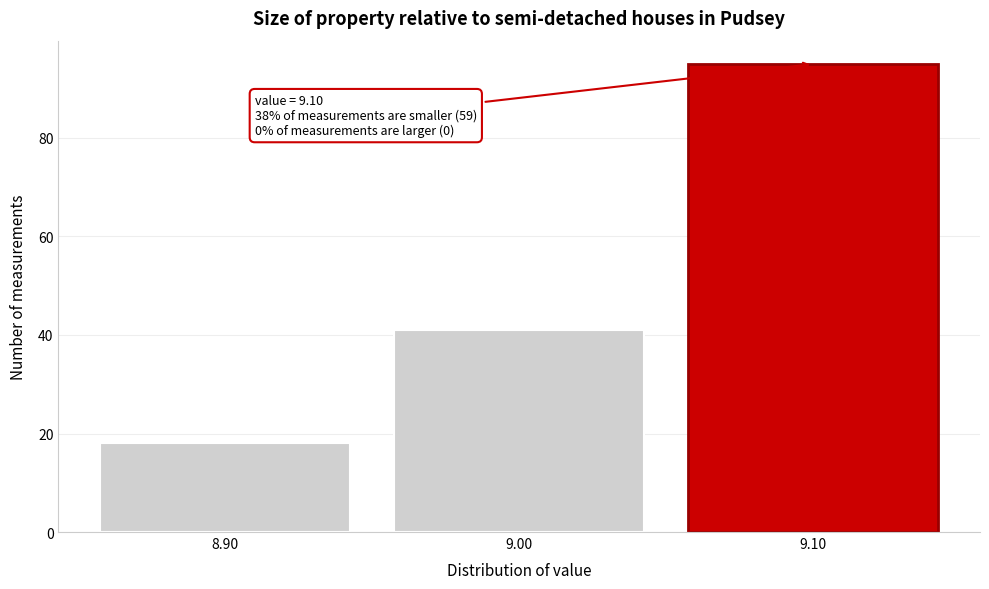

Reading right to left, extract all data points from this chart.

9.10=95	9.00=41	8.90=18